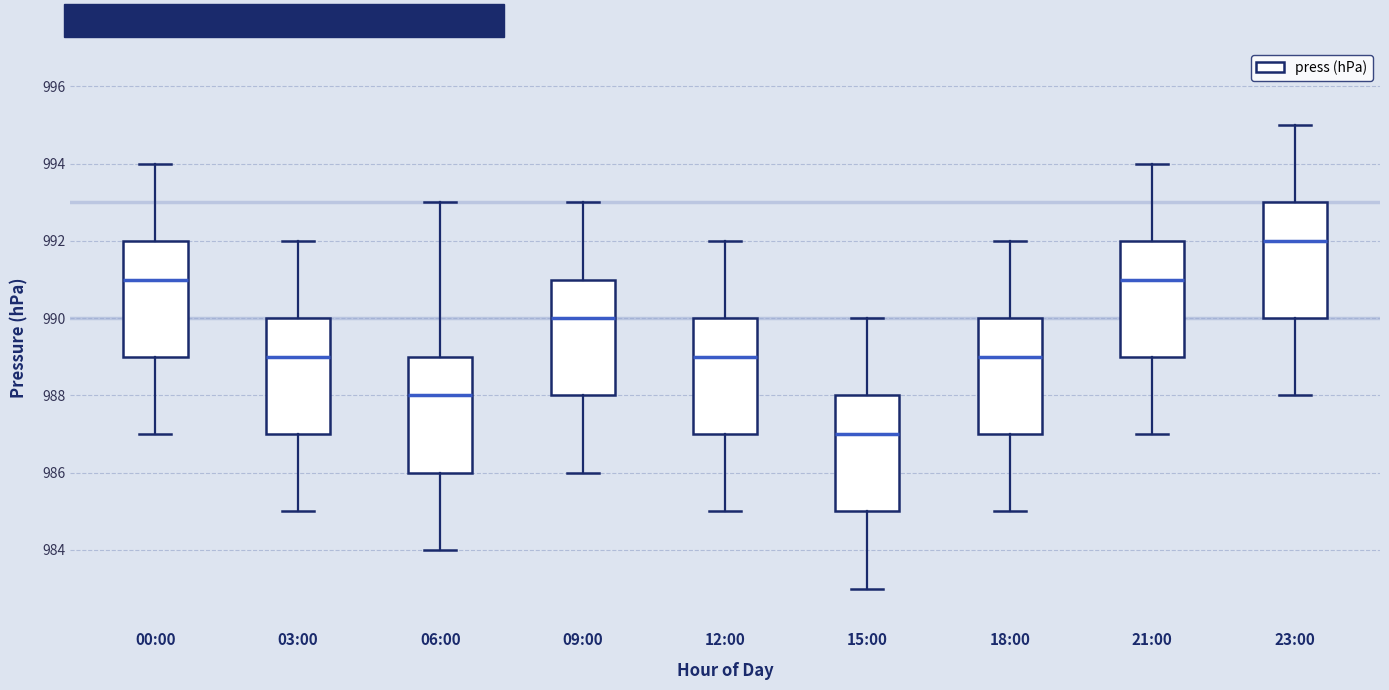

Where does the lower whisker of the box for 12:00 end on the y-axis? The values are not printed on the chart, so give them approximately, as read against the axis.

985